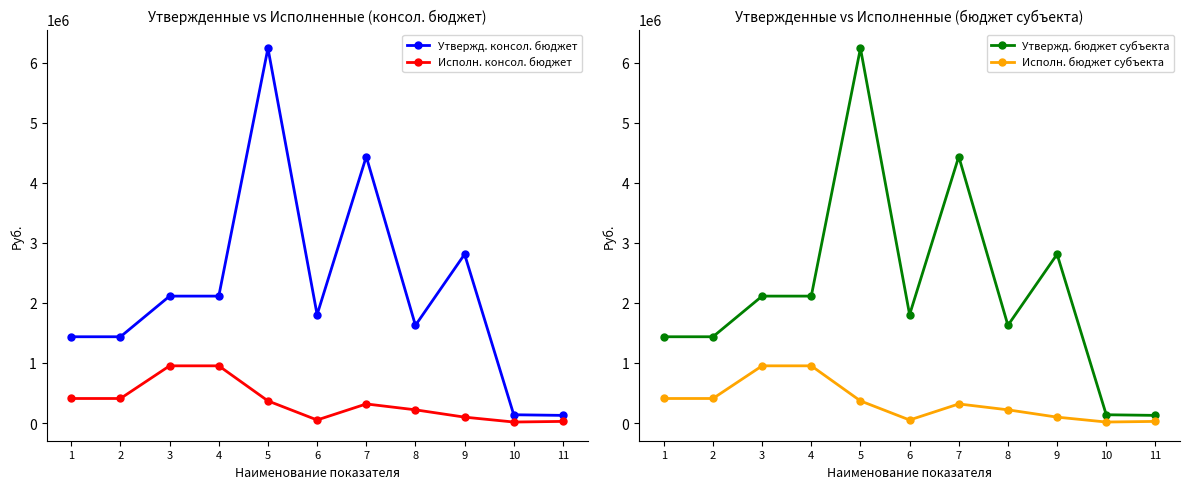

At 8, list the series in order from largest to smallest.

Утвержд. консол. бюджет, Утвержд. бюджет субъекта, Исполн. консол. бюджет, Исполн. бюджет субъекта